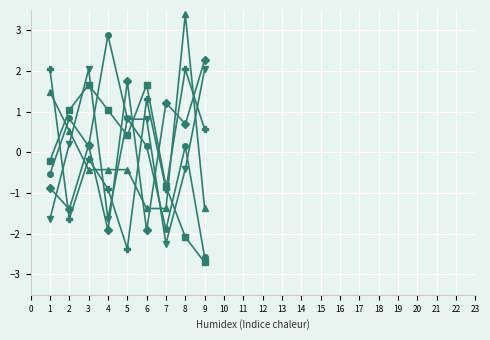

What is the maximum value shown in the chart?

3.4